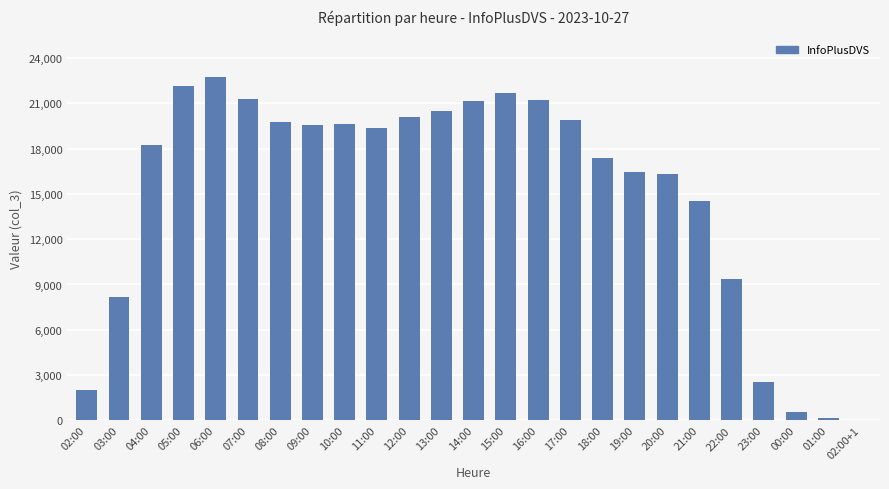

Between 20:00 and 12:00, which is larger?

12:00